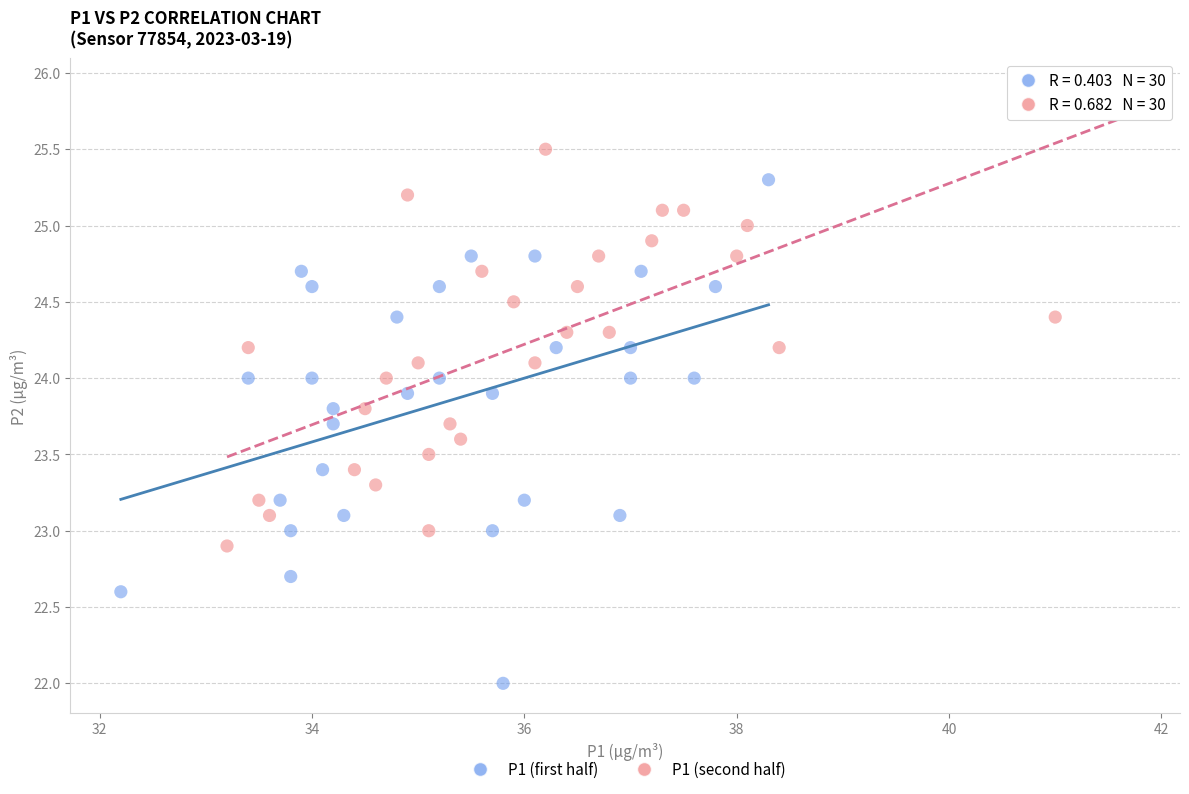

Which series contains the lowest Y value?

P1 (first half)